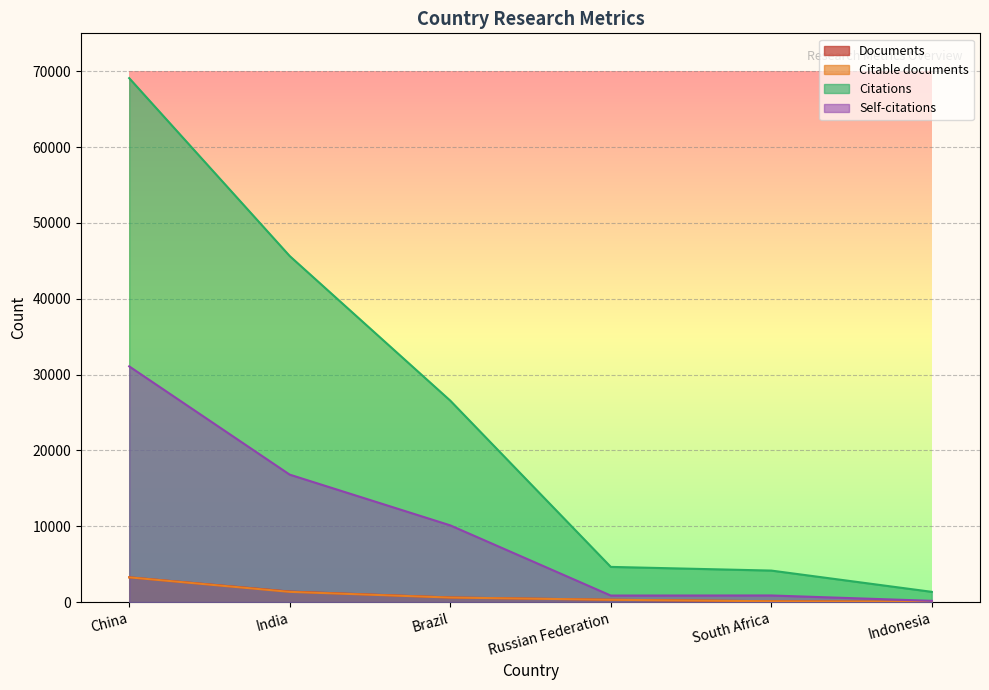

The Self-citations series shows 31078 at China. True or false?

True